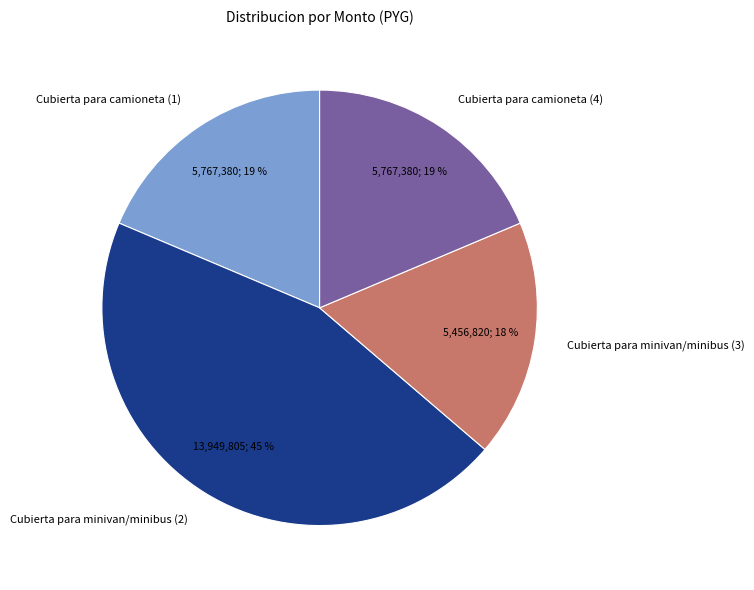

Count the number of slices in the pie.

4